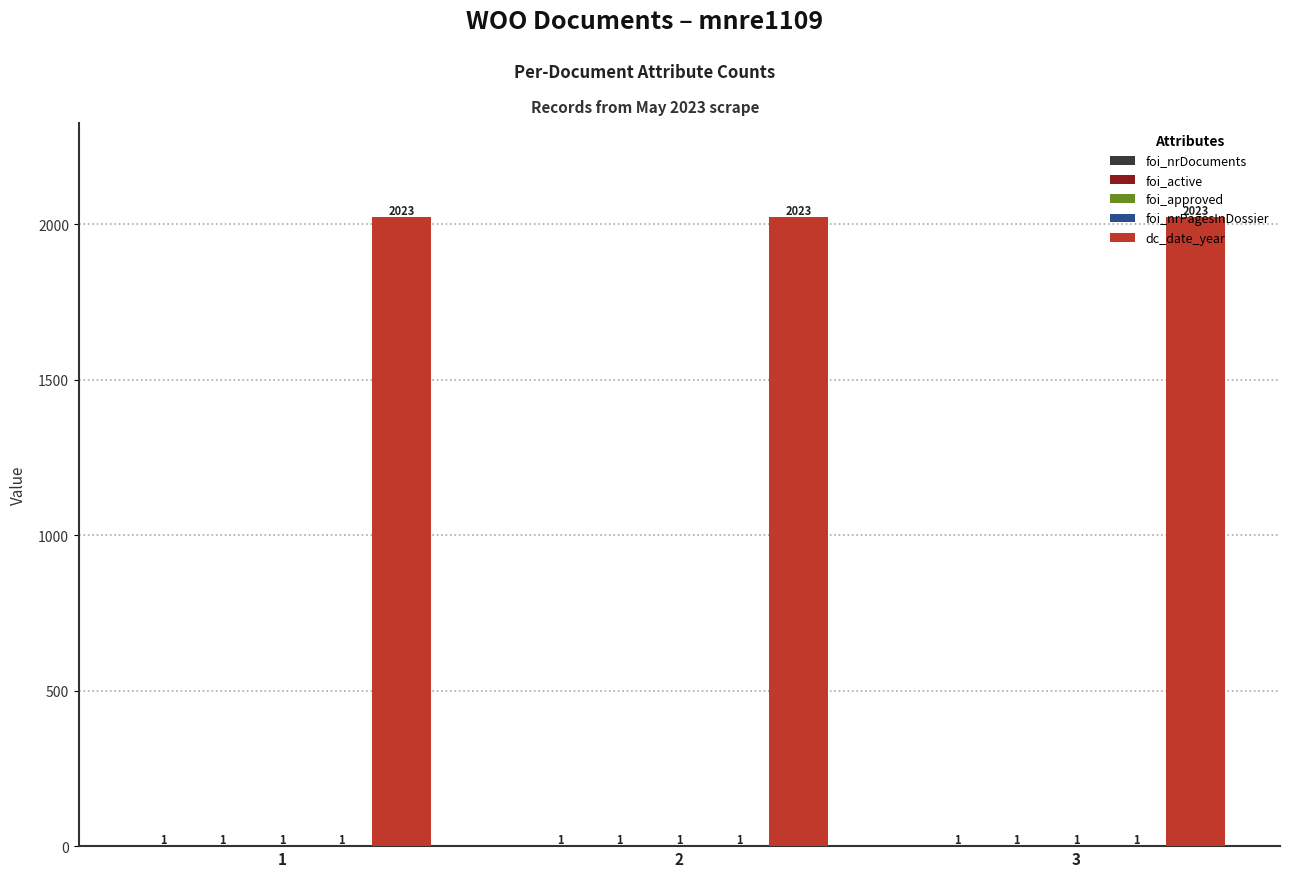

Are the bars grouped side by side (vs. stacked)?

Yes